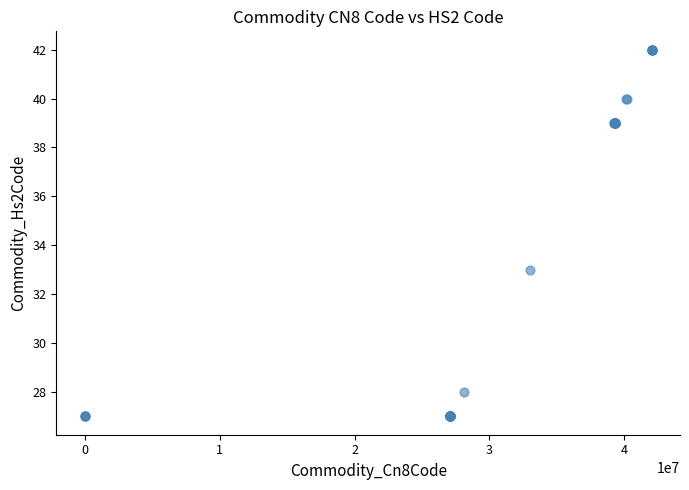

What Y value in the scatter plot is closest to 34?

33